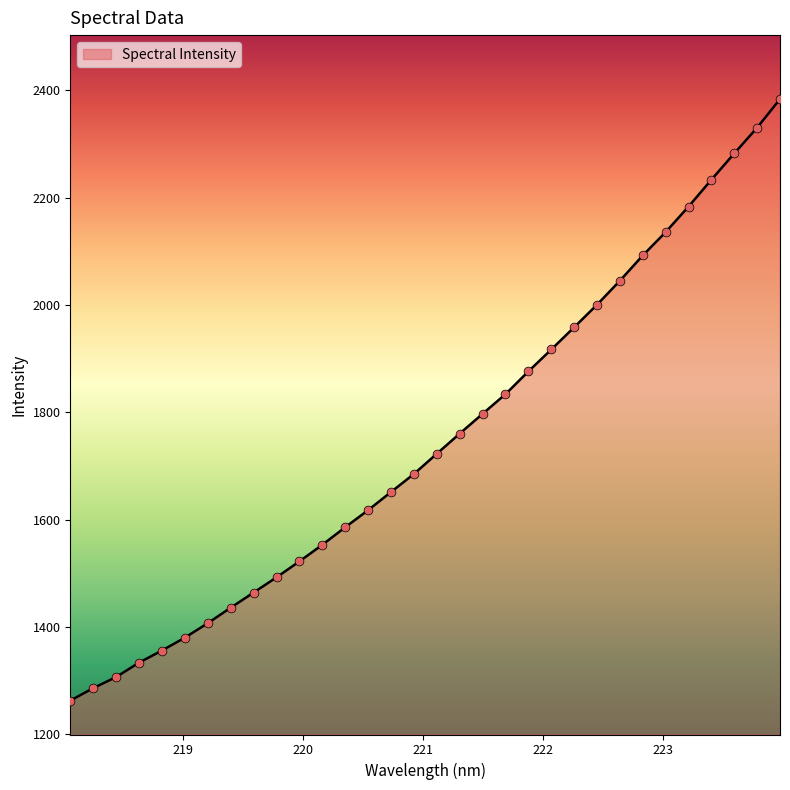

What is the minimum value shown in the chart?

1262.8